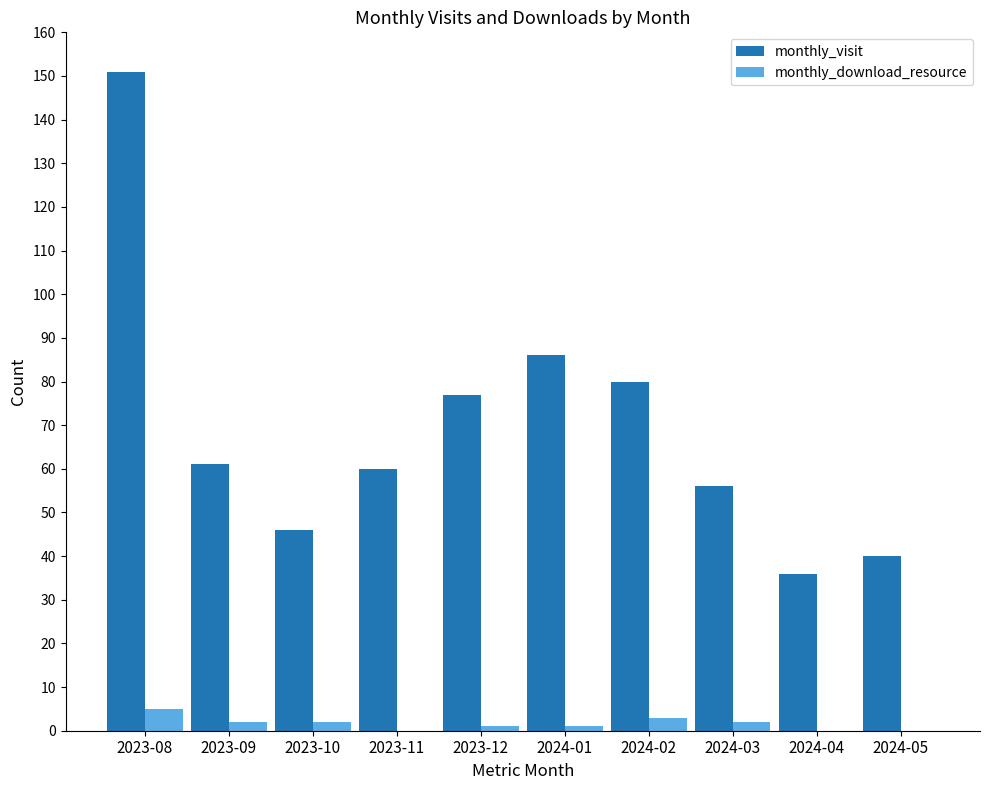

Which series has the largest total across all categories?

monthly_visit